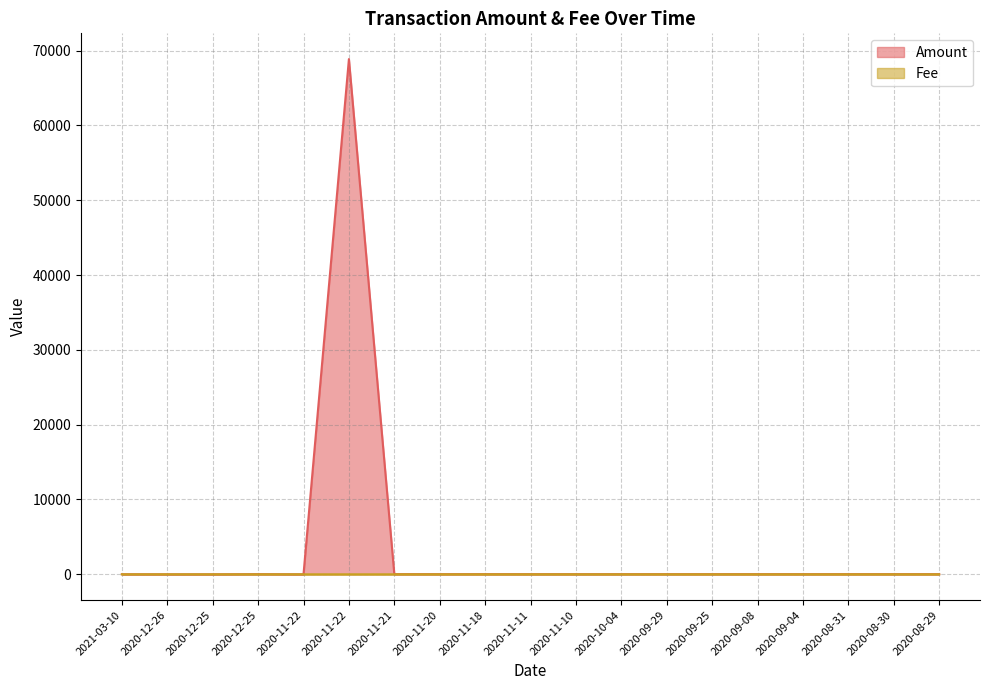

Which series has the largest range (max minus min)?

Amount